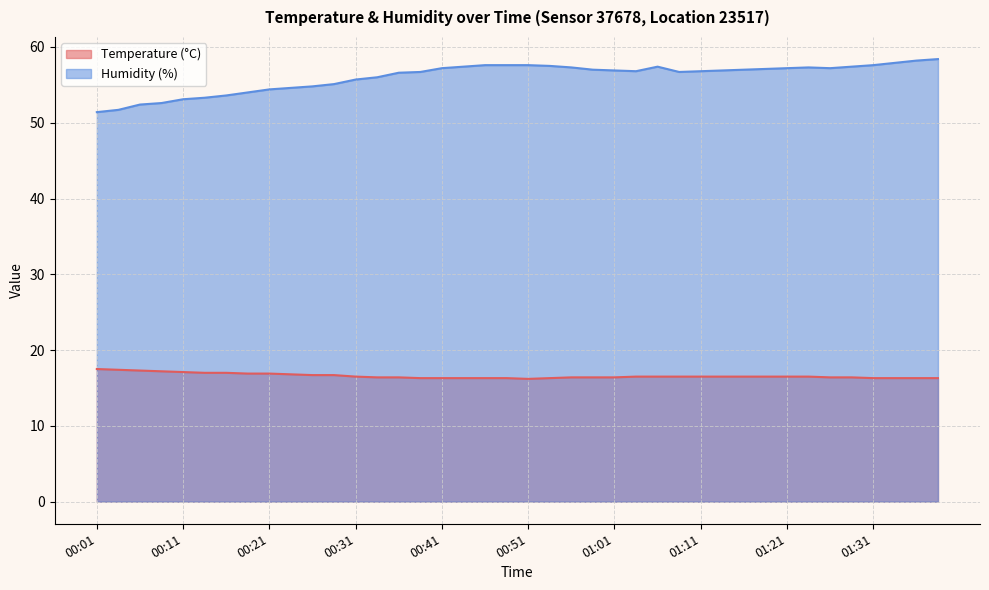

Which has a higher value, 00:46 or 00:41?

00:46